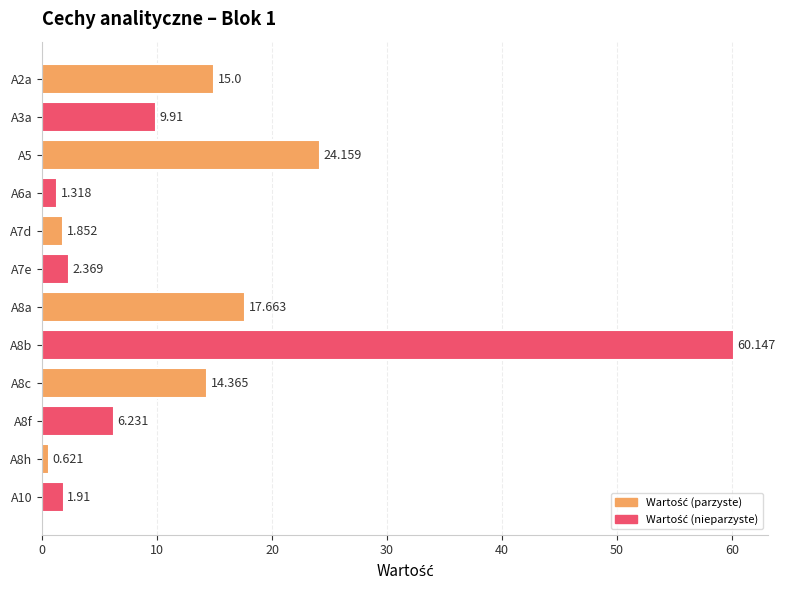

How many data points does each series have?

12